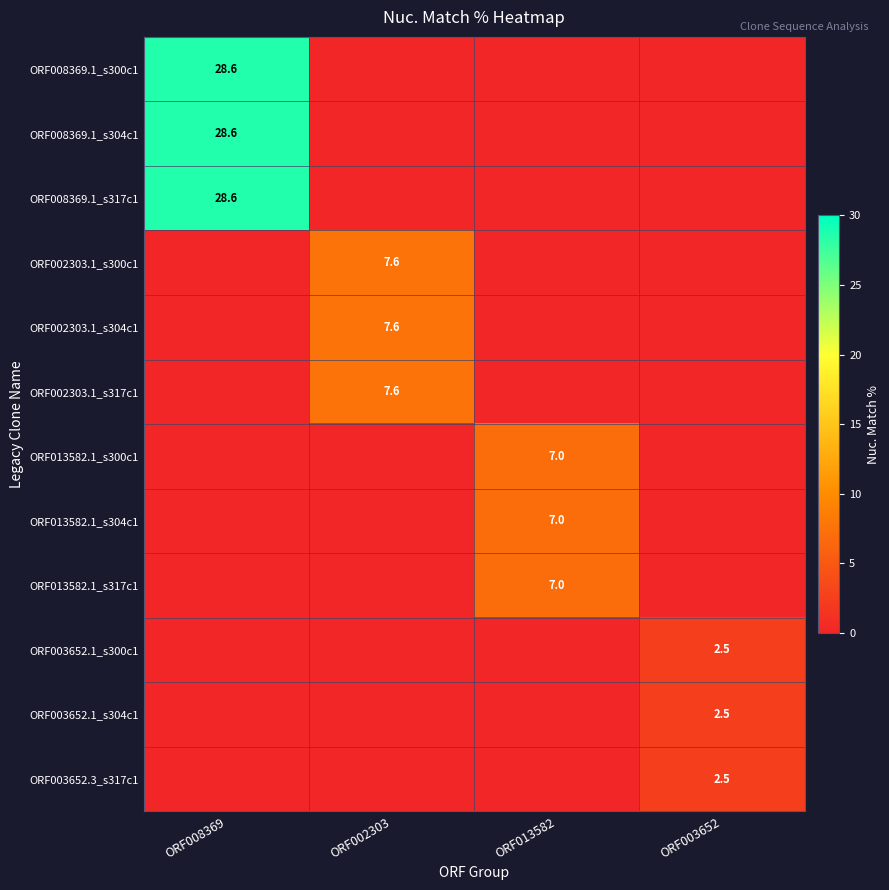

What is the difference between the highest and lowest values at ORF002303?

7.6